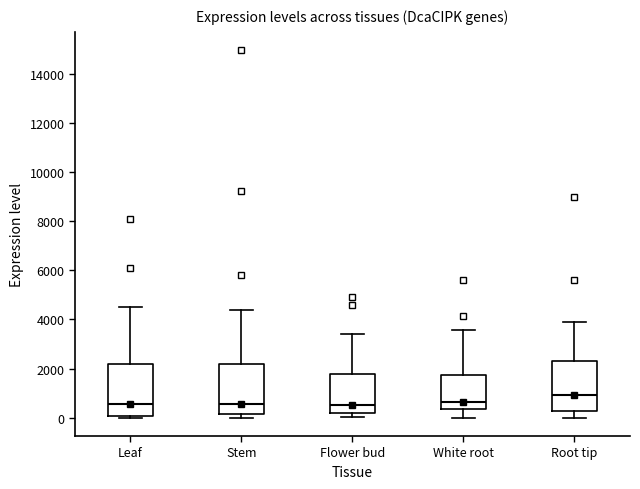

Which box's median line is the highest?

Root tip